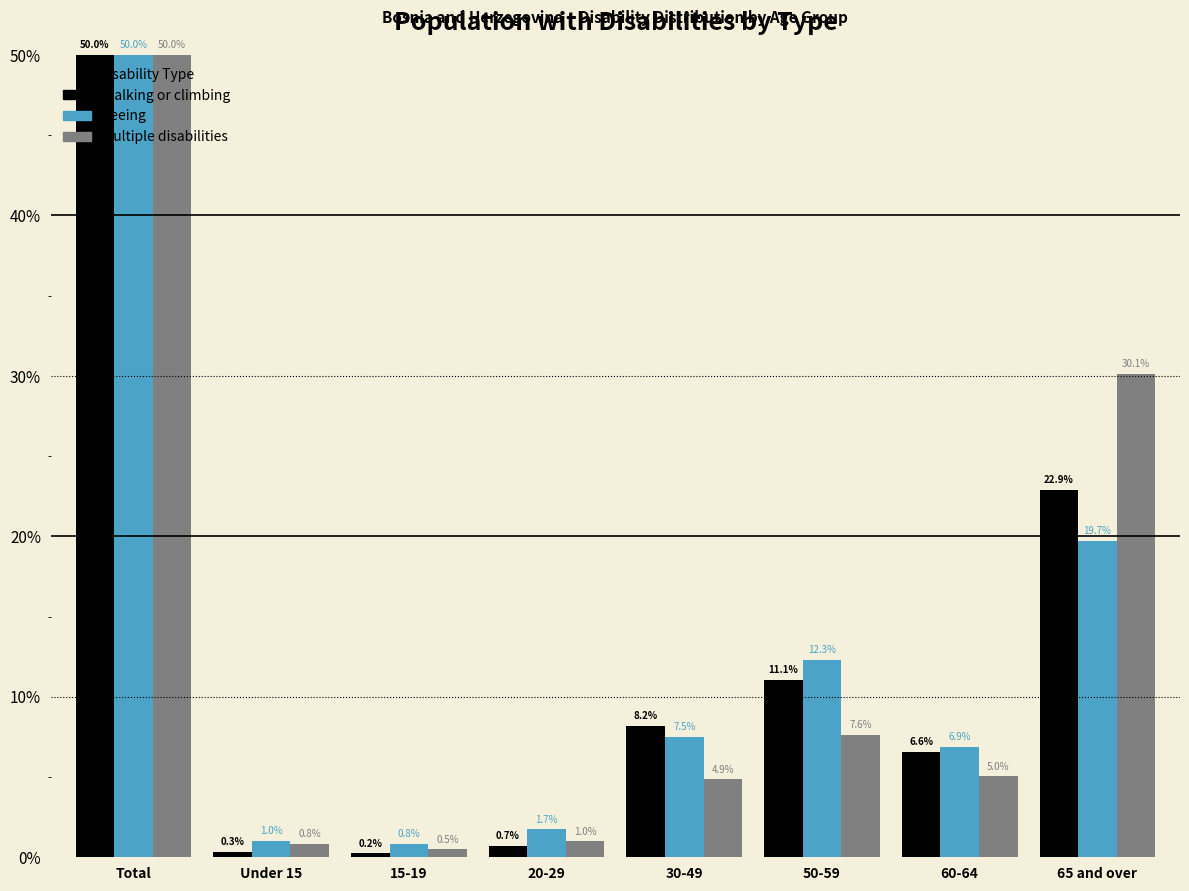

Reading right to left, list all the values displayed in this chart.

Walking or climbing: 65 and over=22.9	60-64=6.6	50-59=11.1	30-49=8.2	20-29=0.7	15-19=0.2	Under 15=0.3	Total=50.0
Seeing: 65 and over=19.7	60-64=6.9	50-59=12.3	30-49=7.5	20-29=1.7	15-19=0.8	Under 15=1.0	Total=50.0
Multiple disabilities: 65 and over=30.1	60-64=5.0	50-59=7.6	30-49=4.9	20-29=1.0	15-19=0.5	Under 15=0.8	Total=50.0